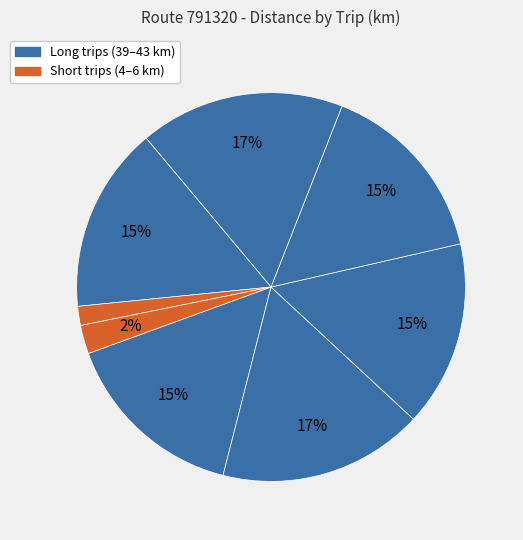

Count the number of slices in the pie.

8